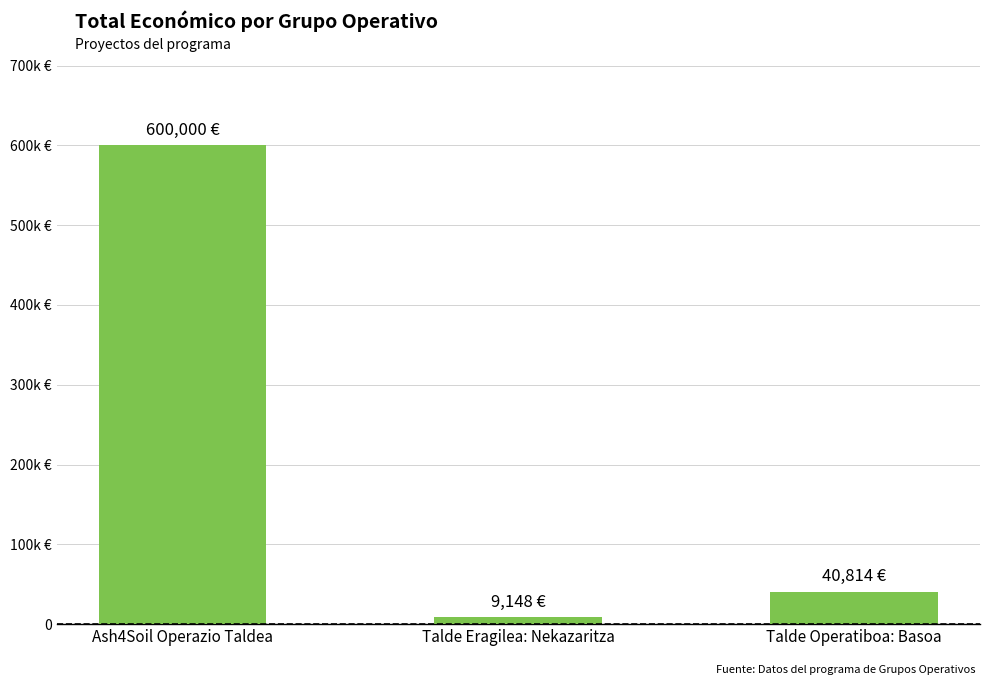

List the labels in order of value, smallest first.

Talde Eragilea: Nekazaritza, Talde Operatiboa: Basoa, Ash4Soil Operazio Taldea